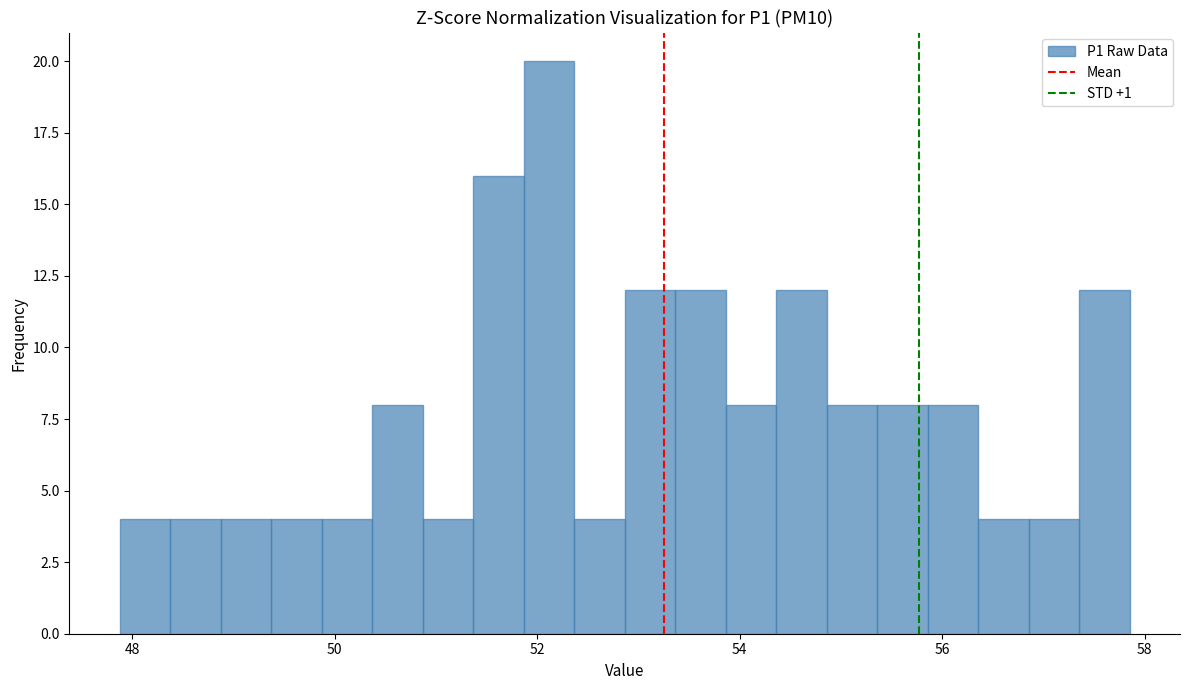

Around what value on the x-axis is the tallest bar? Give the approximate position of its centre, as read against the axis.

52.2